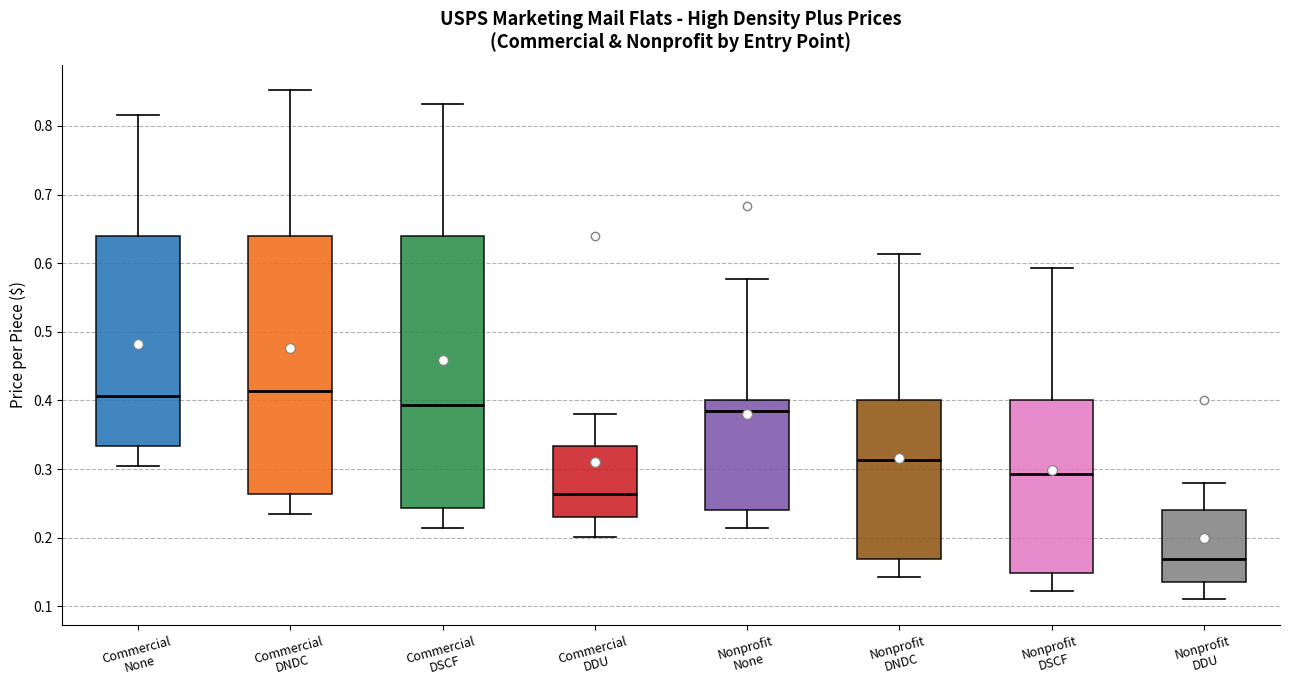

Which box's median line is the lowest?

Nonprofit DDU